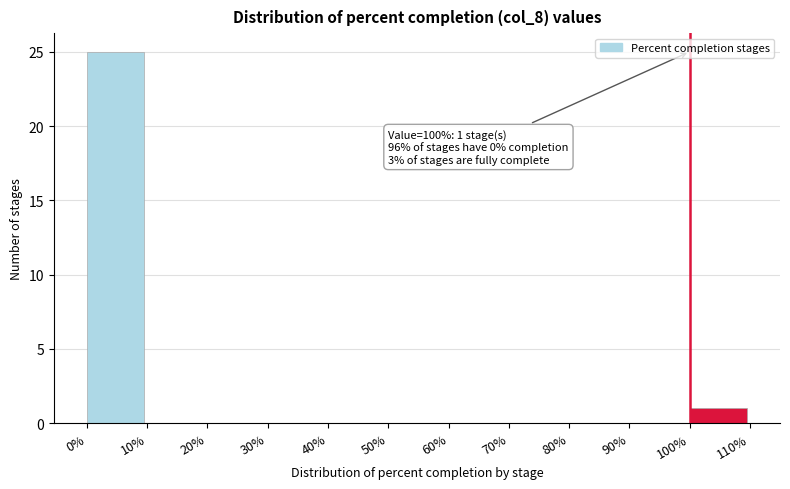

Over which range of the x-axis is the bar tallest?

0% to 10%